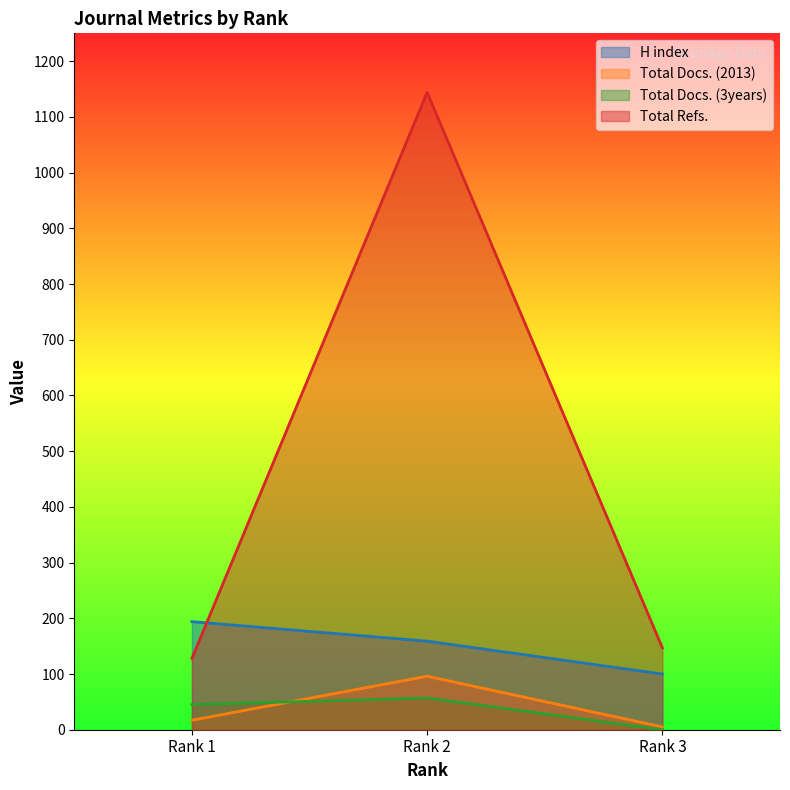

How many values in the Total Docs. (2013) series exceed 17?

1